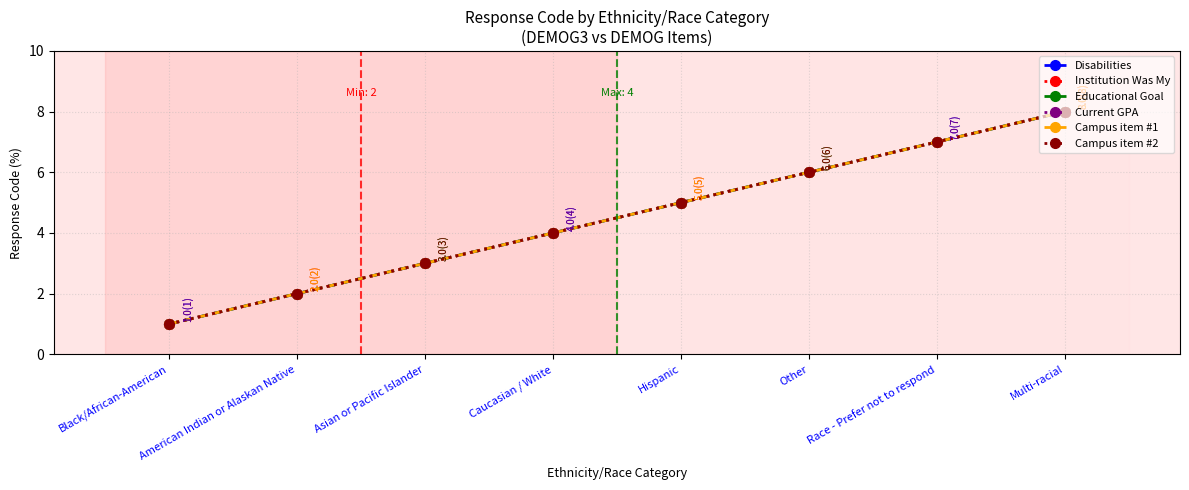

What is the difference between the maximum and minimum values in the Campus item #1 series?

7